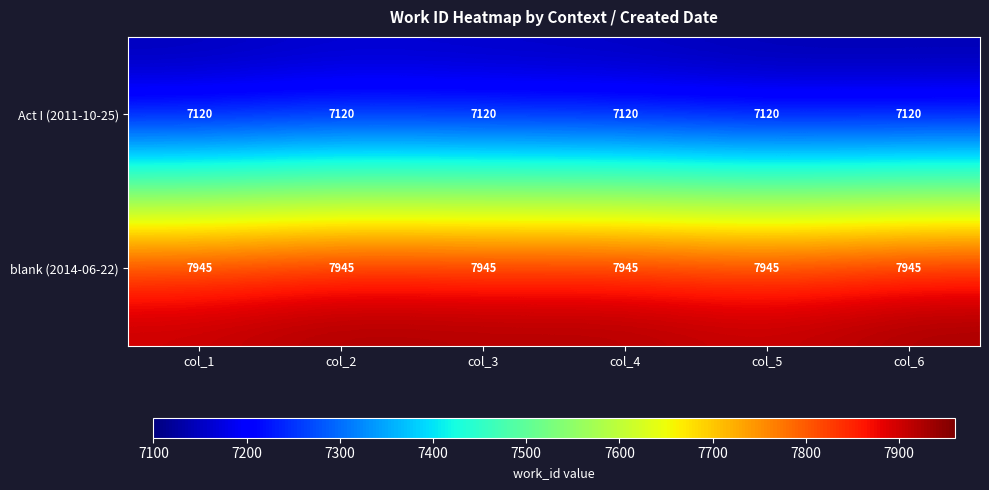

Is it true that blank (2014-06-22) equals 2676 at col_2?

False